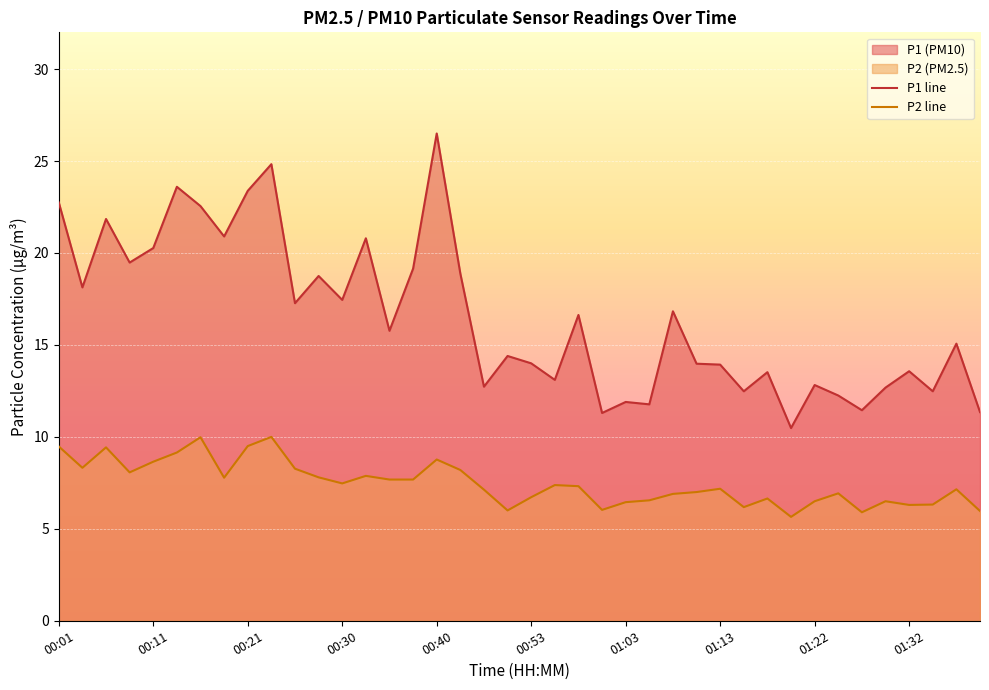

What is the difference between the P1 line values at 13 and 38?

5.7